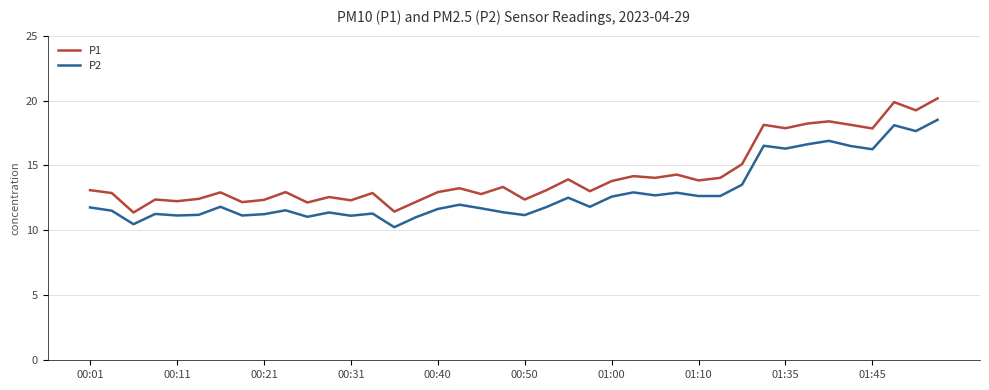

True or false: P1 and P2 cross at least once.

False